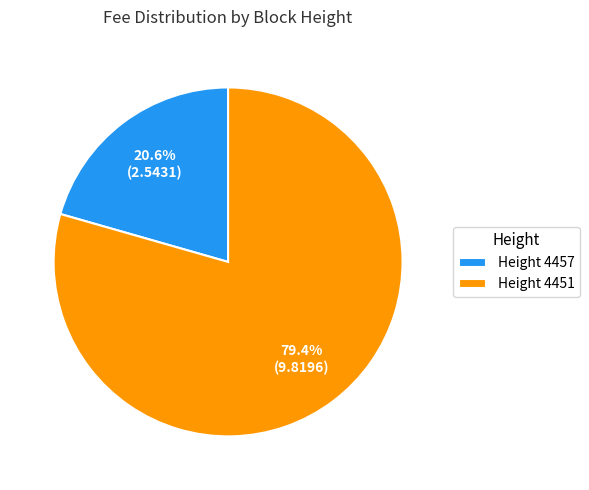

Does Height 4457 represent more than half of the total?

No